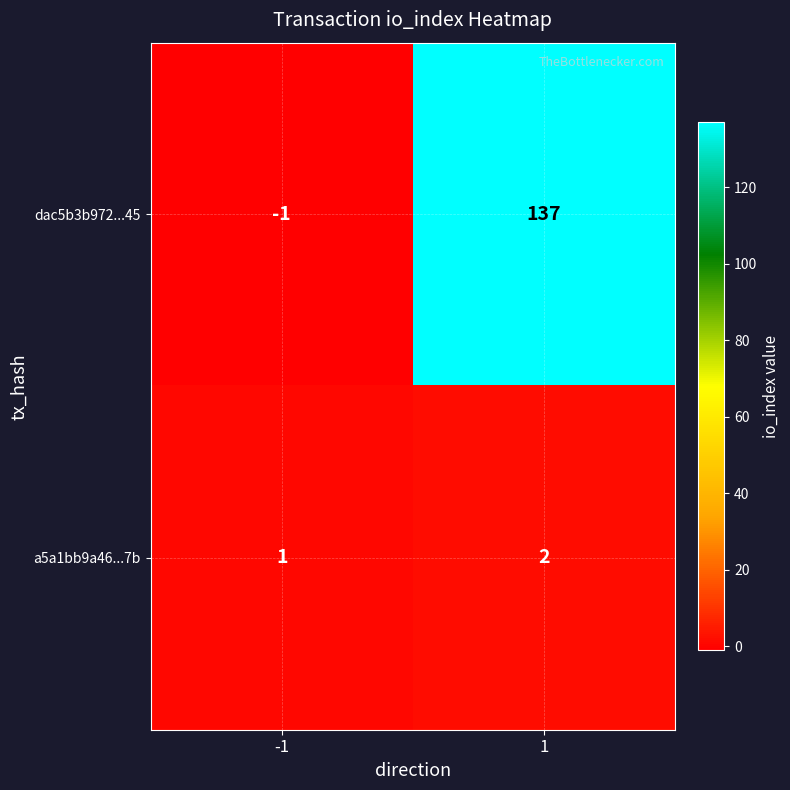

What is the difference between the dac5b3b972...45 values at -1 and 1?

138